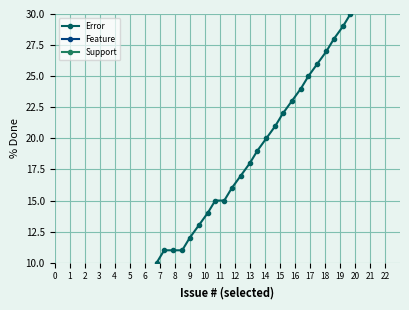

Count the number of categories in the chart.

40